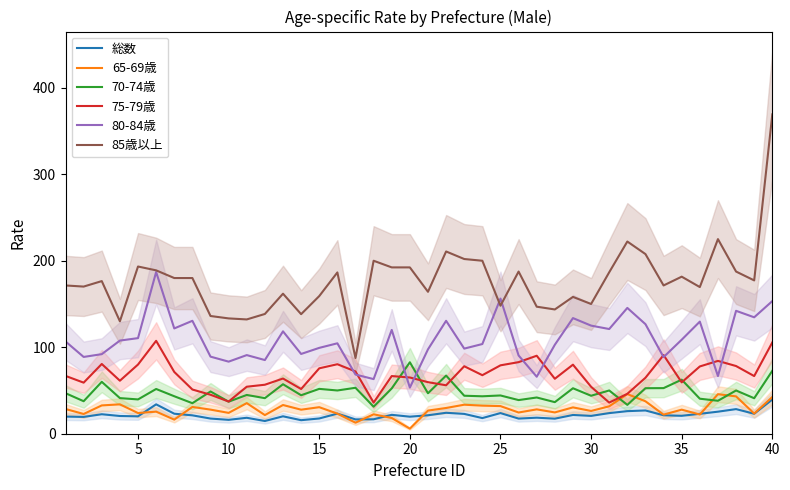

How many lines are shown in the chart?

6